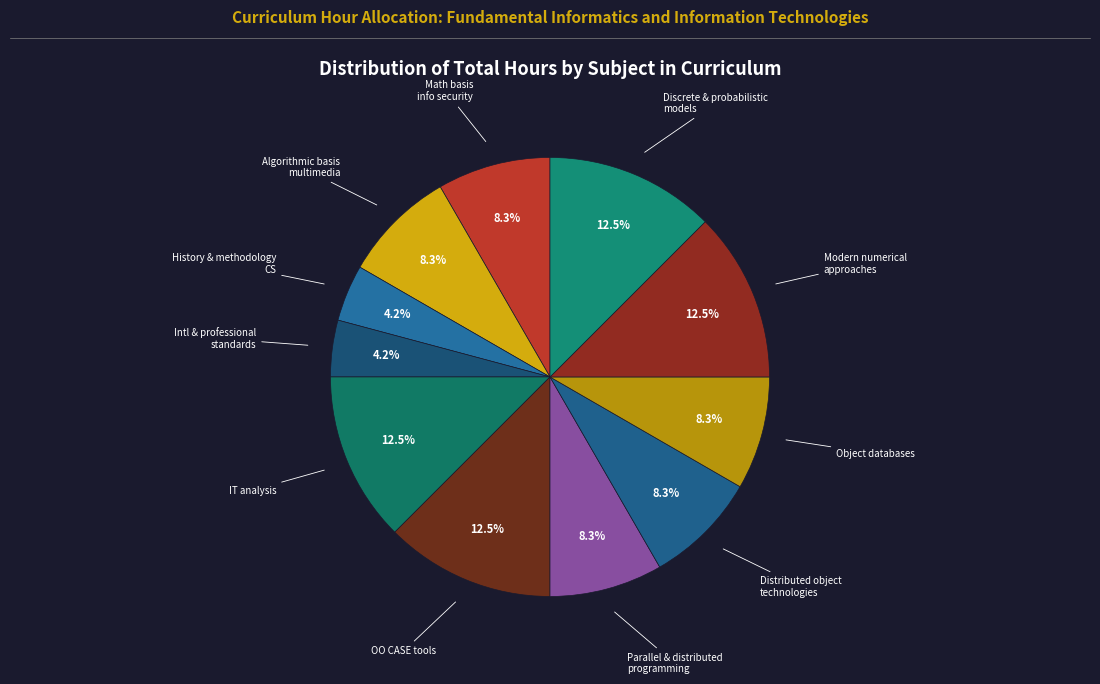

Which slice is the smallest?

History and methodology of computer science